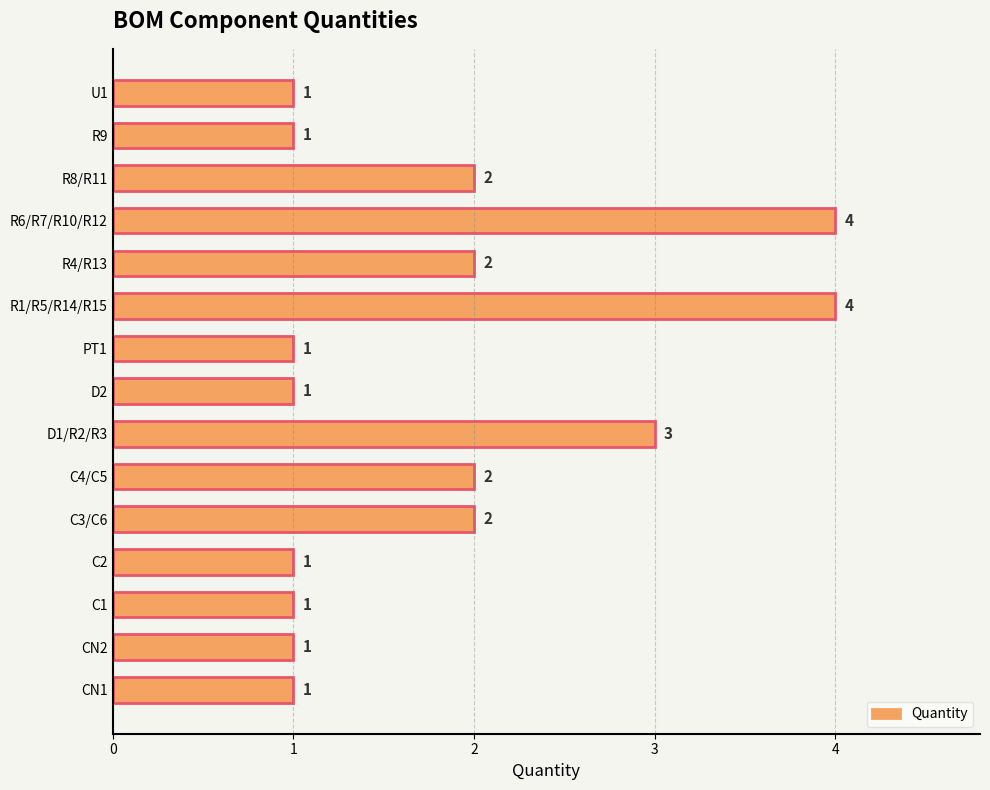

How many bars are there in total?

15